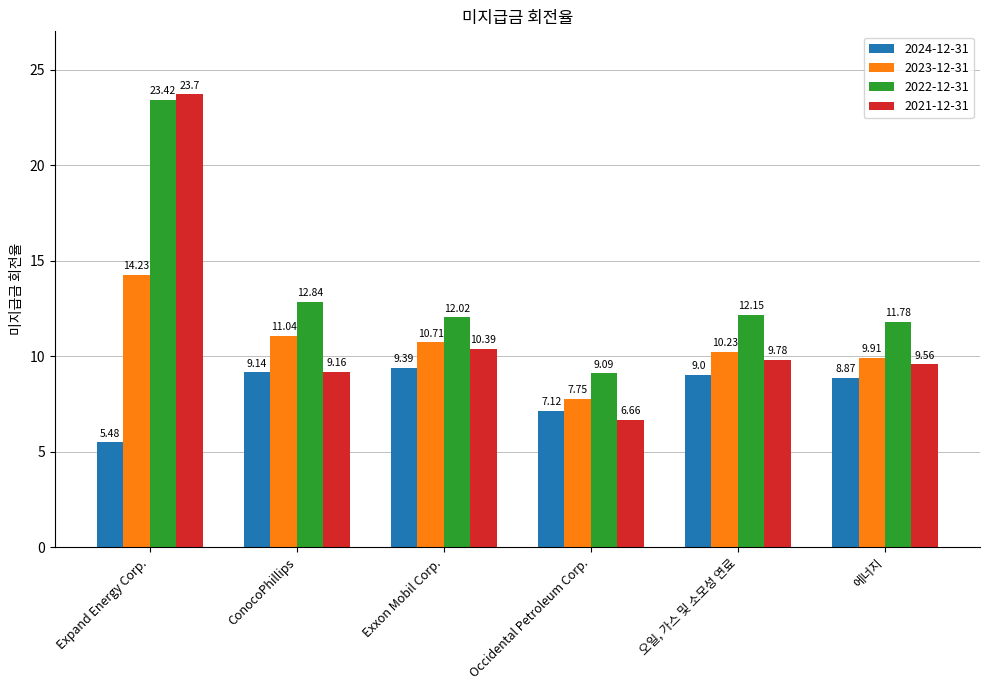

What is the total value across all series at Expand Energy Corp.?

66.8